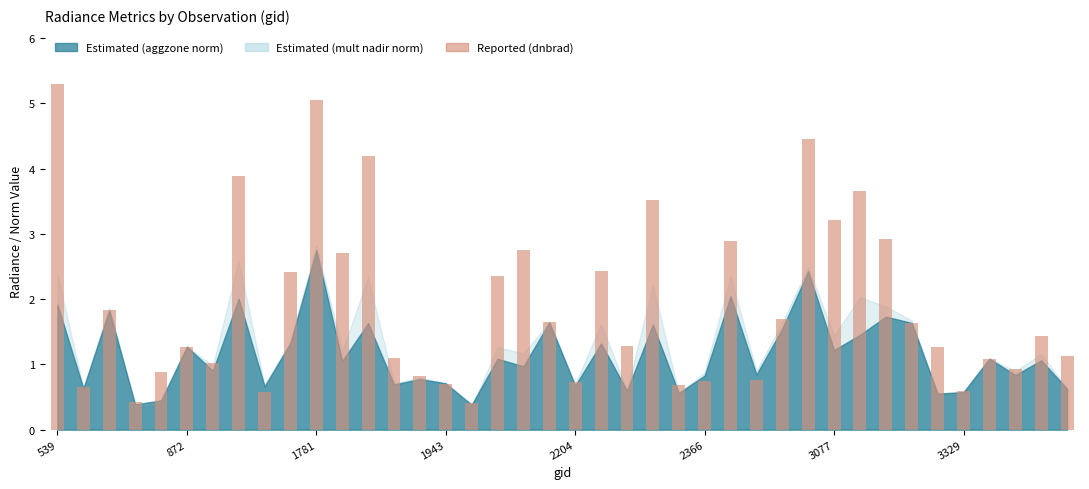

Does the chart contain any negative values?

No